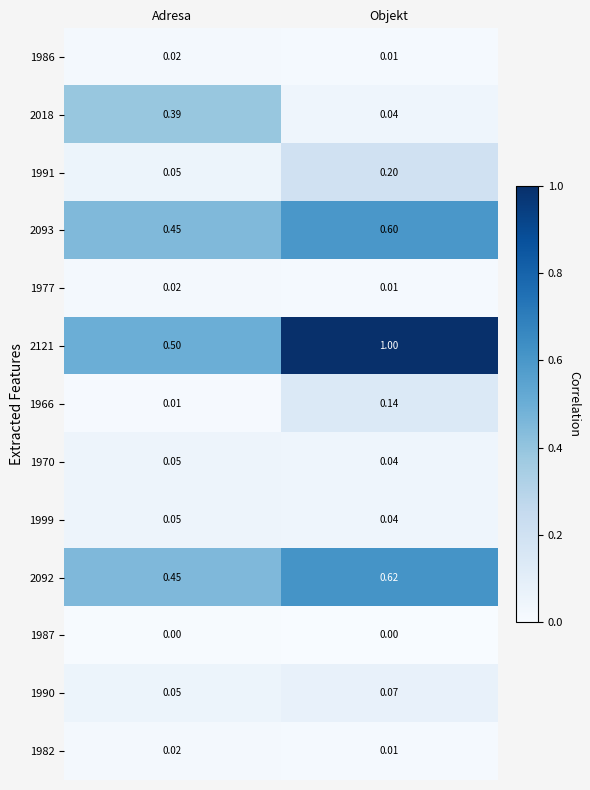

Which category has the highest value across all series?

Objekt